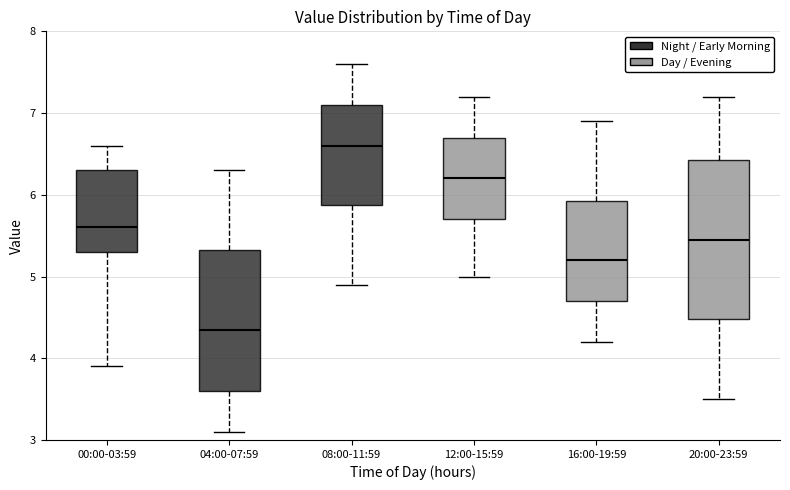

Which box has the lowest median line?

04:00-07:59